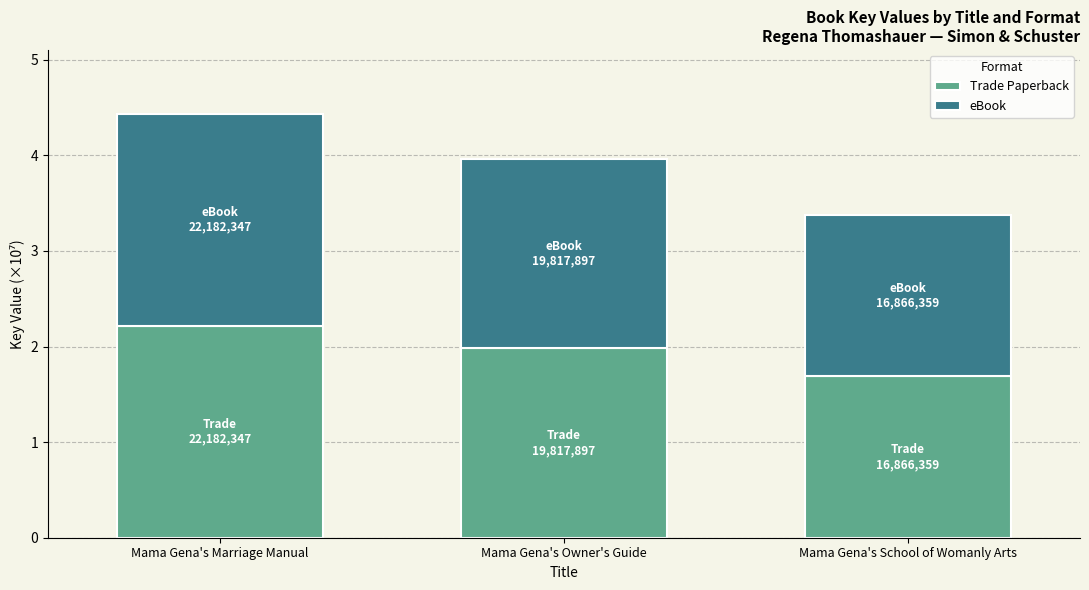

What are all the series names shown in the legend?

Trade Paperback, eBook